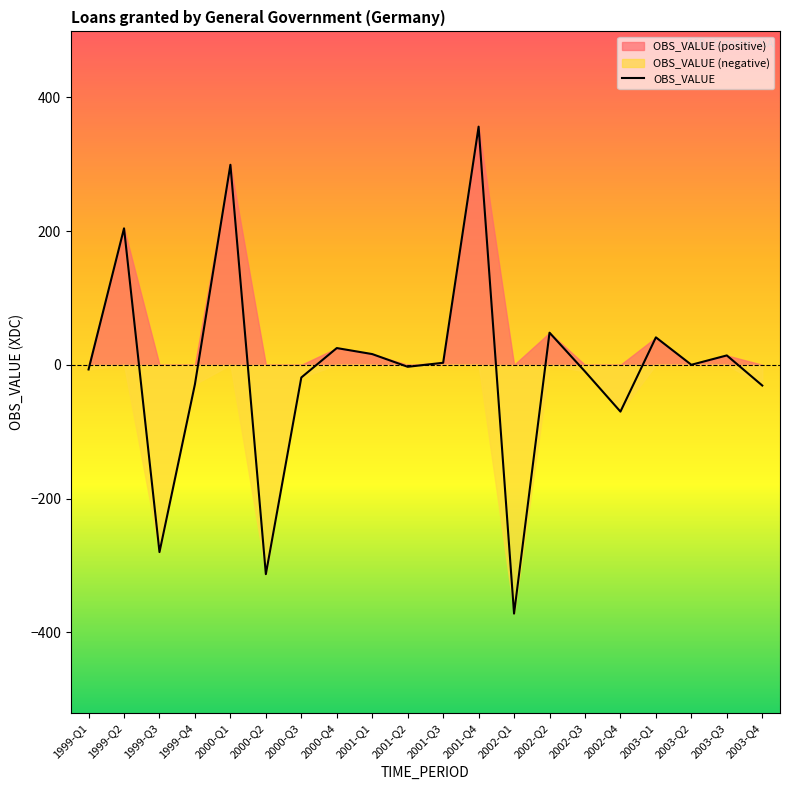

Reading left to right, transcribe all the data shown in this chart.

-7	204	-280	-29	299	-313	-19	25	16	-3	3	356	-372	48	-10	-70	41	0	14	-31